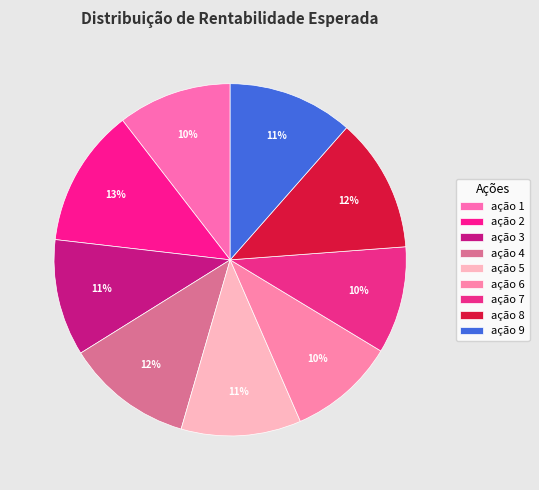

Is there a majority slice in this chart?

No